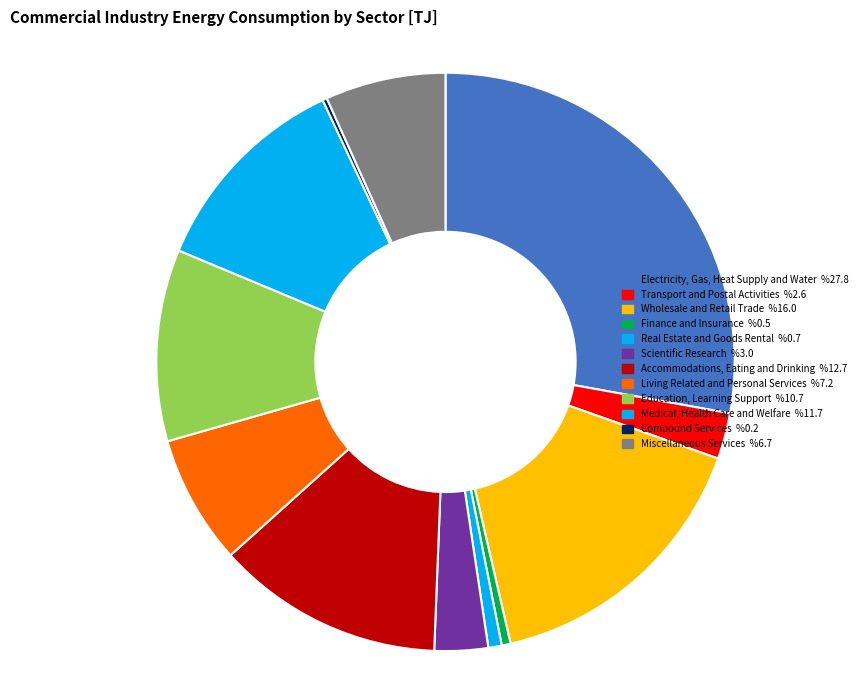

To the nearest percent, what is the average slice percentage?

8%